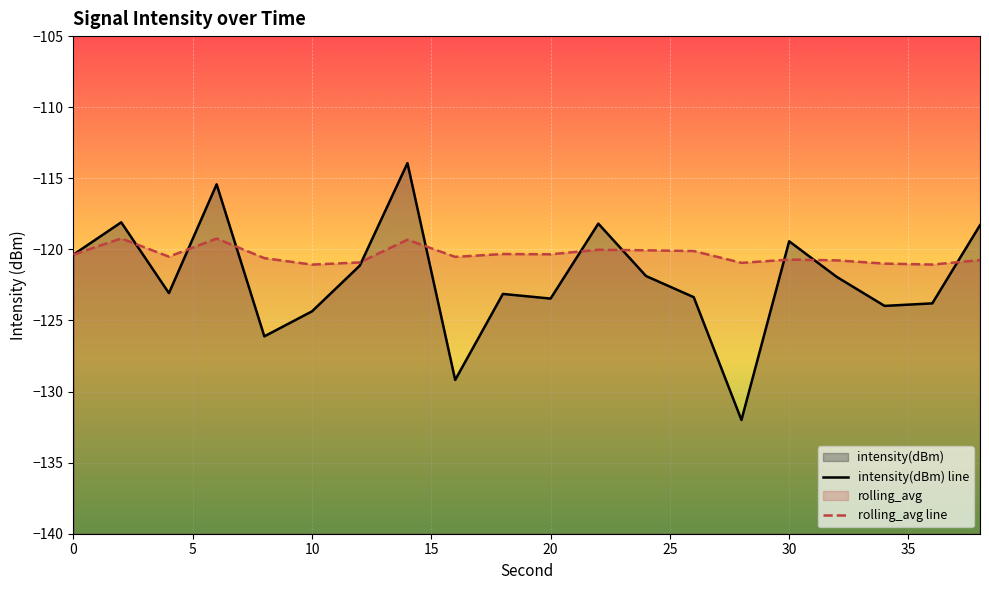

What is the total value across all series at 10?

-245.4